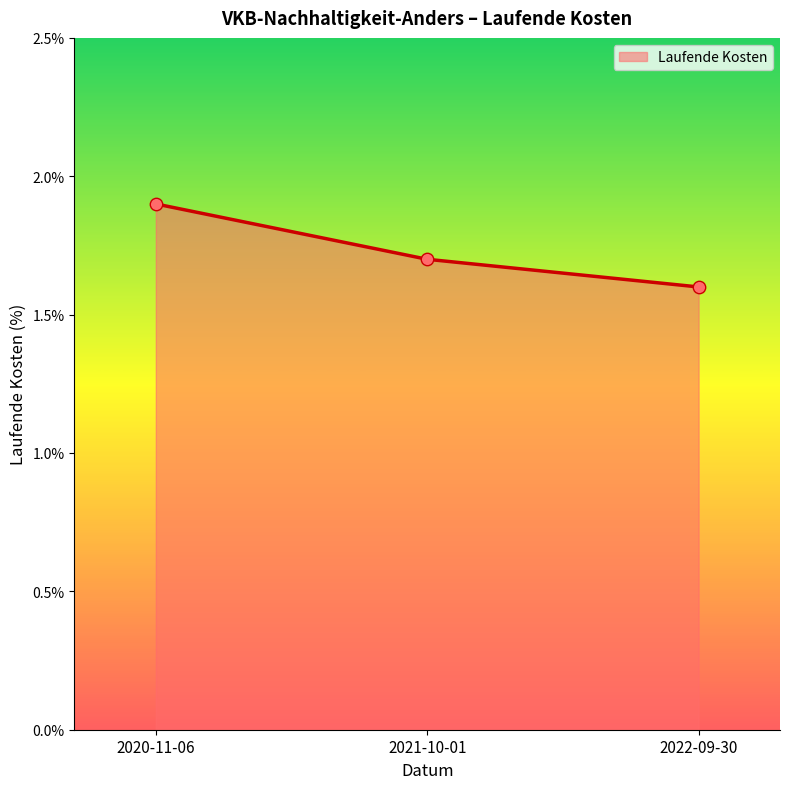

Between 2022-09-30 and 2021-10-01, which is larger?

2021-10-01